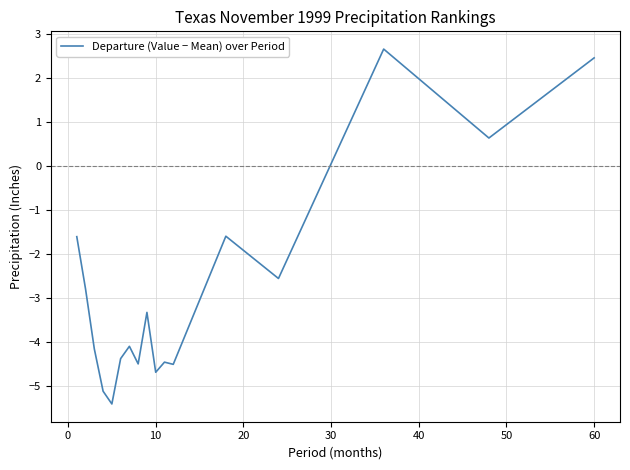

How many distinct data groups are displayed?

1